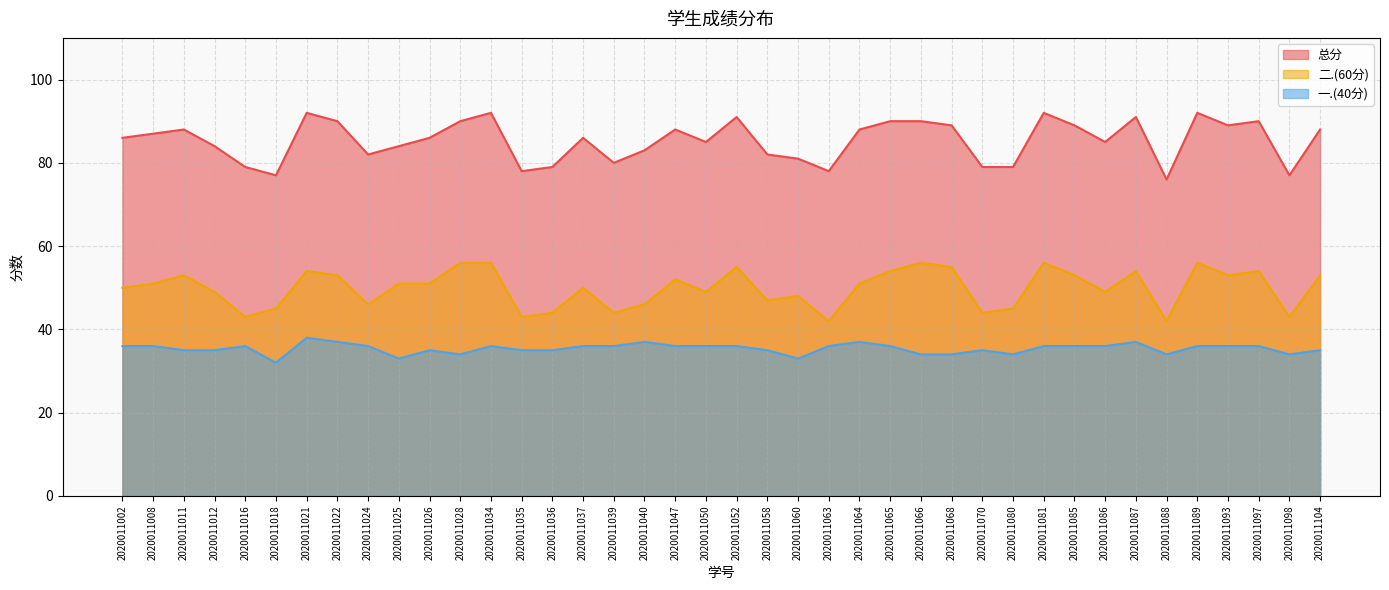

At 2020011047, list the series in order from largest to smallest.

总分, 二.(60分), 一.(40分)